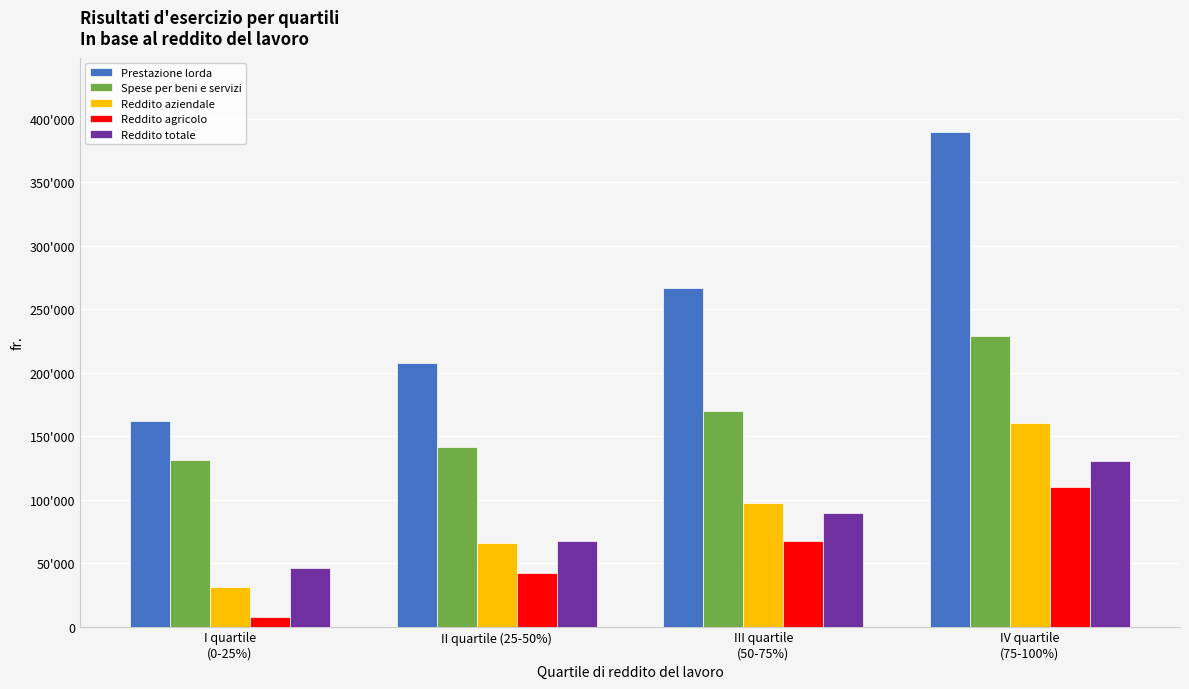

Which series has the widest spread of values?

Prestazione lorda